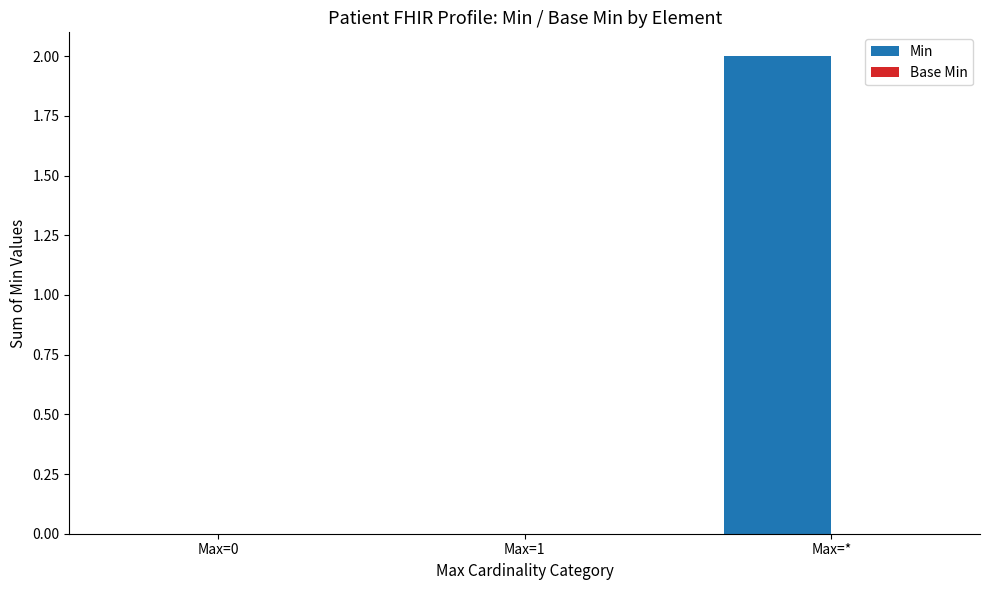

Which category has the highest value across all series?

Max=*